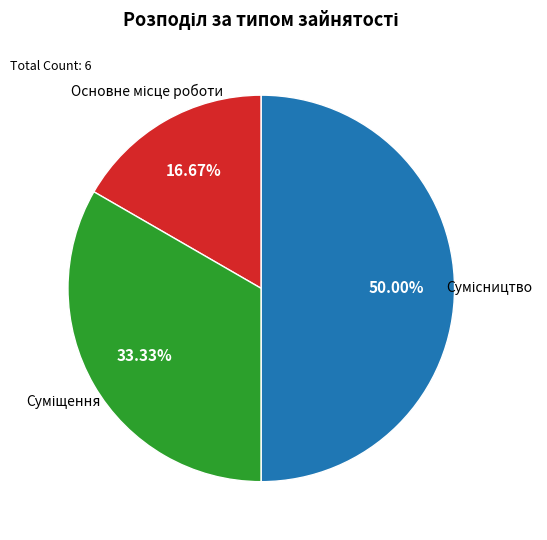

How many slices are in this pie chart?

3